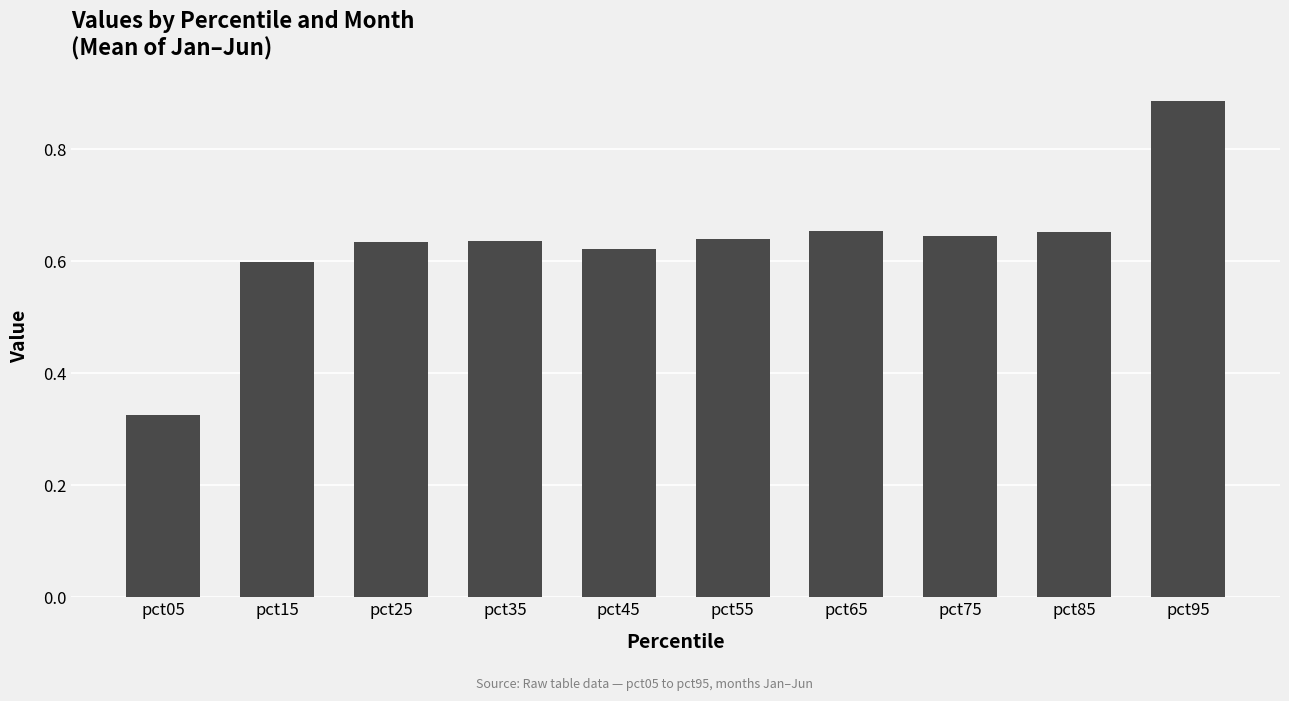

Between pct85 and pct95, which is larger?

pct95